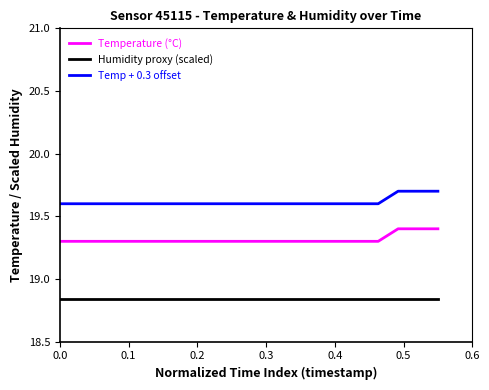

At how many categories does at least one series exceed 19?

20